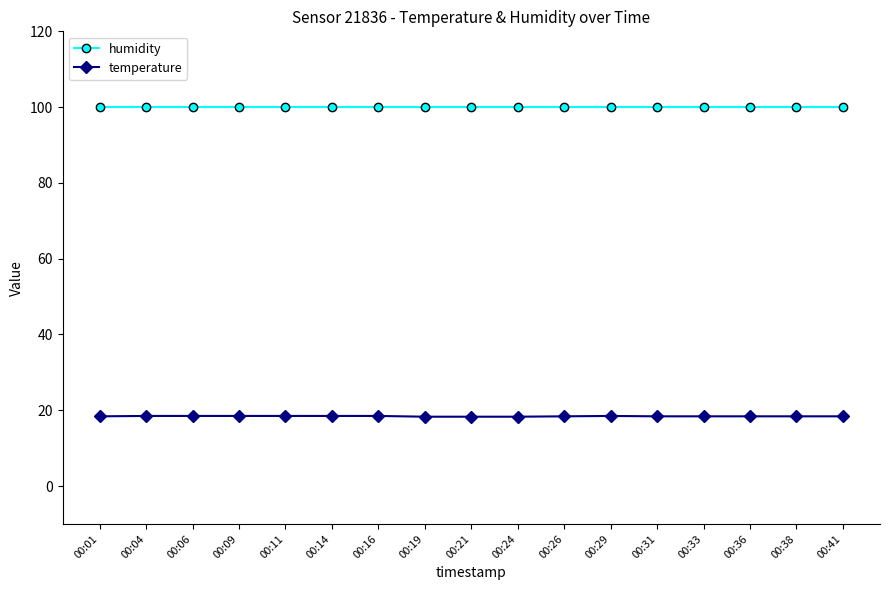

Rank the series by their average value, from lowest to highest.

temperature, humidity